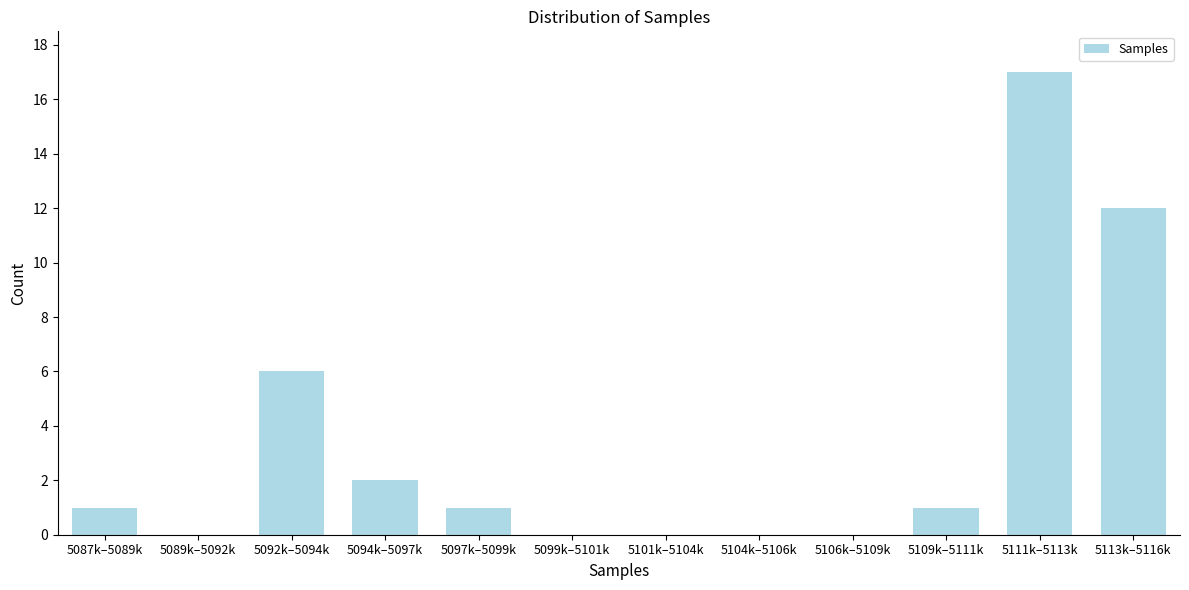

Reading right to left, what are all the values shown in this chart?

5113k–5116k=12	5111k–5113k=17	5109k–5111k=1	5106k–5109k=0	5104k–5106k=0	5101k–5104k=0	5099k–5101k=0	5097k–5099k=1	5094k–5097k=2	5092k–5094k=6	5089k–5092k=0	5087k–5089k=1